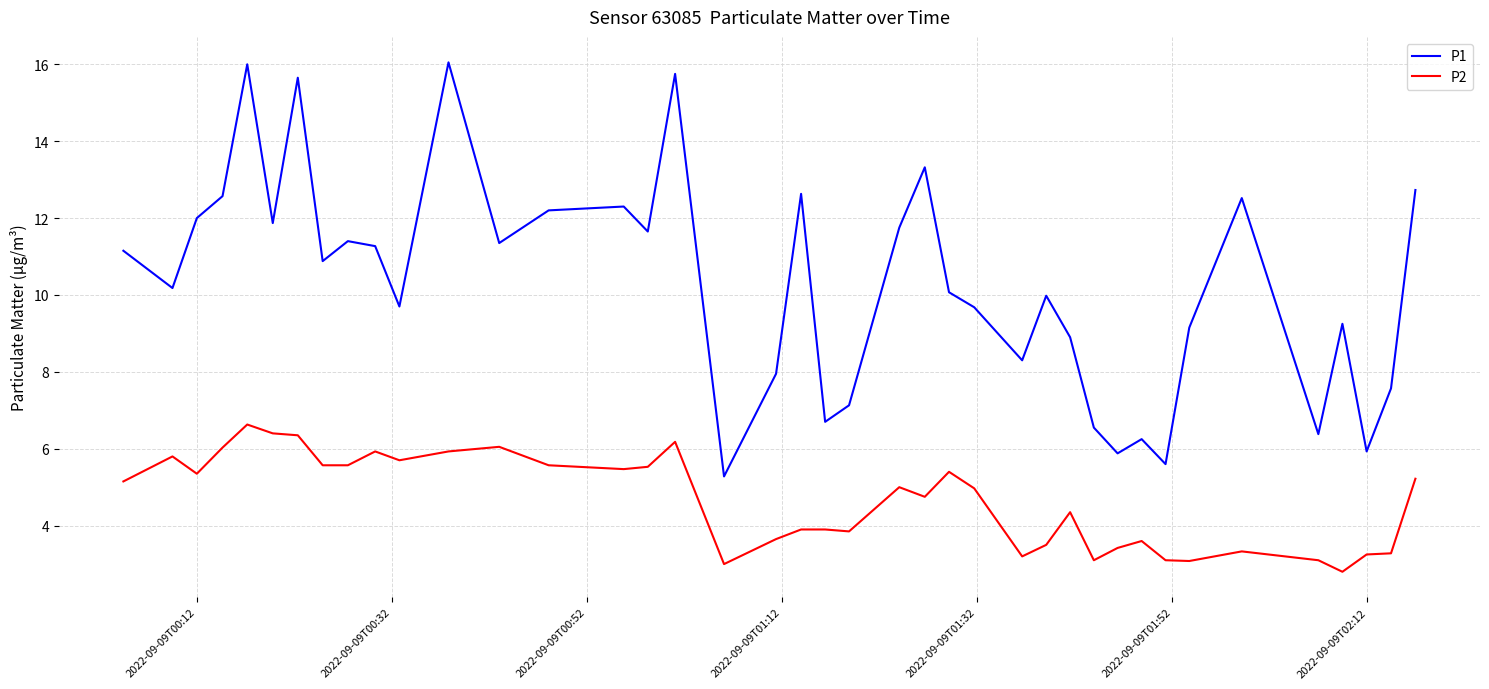

Which series has the largest total across all categories?

P1